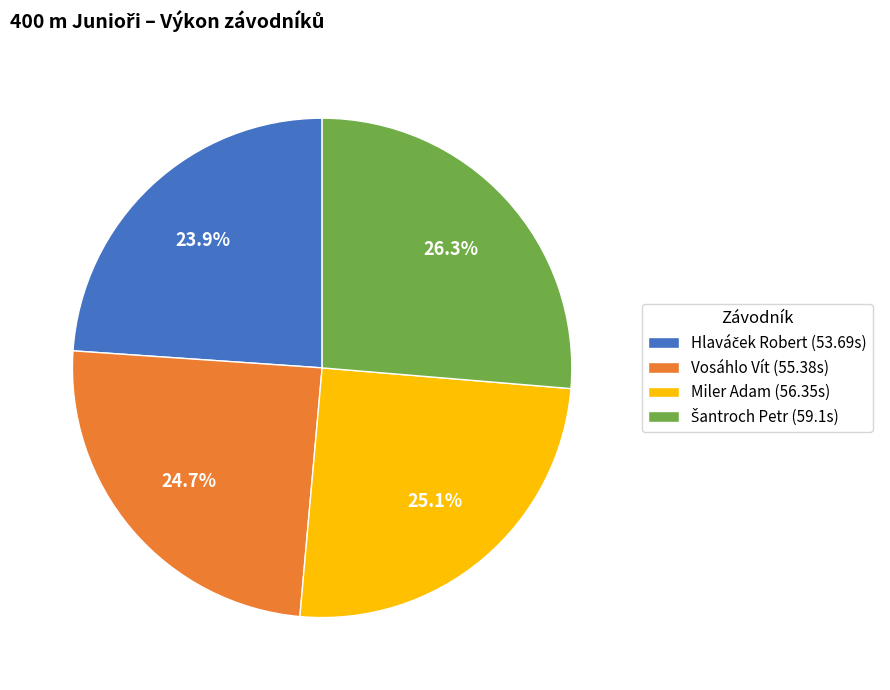

Is there any slice that represents more than half of the pie?

No